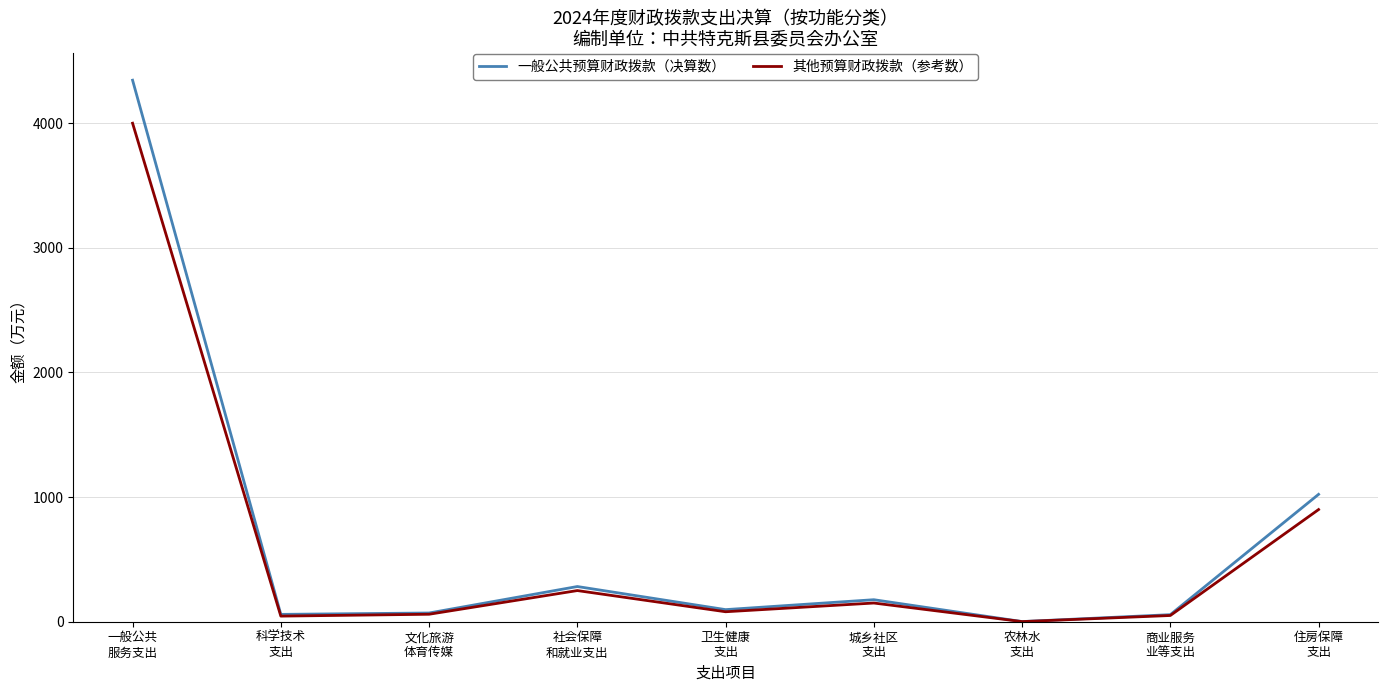

What is the smallest value displayed?

1.0